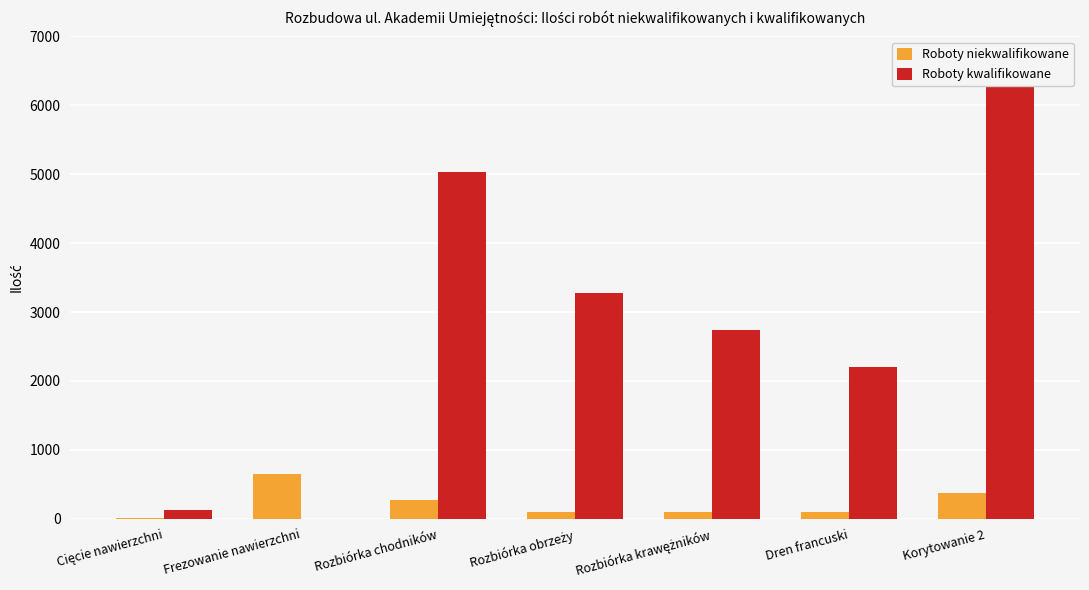

What is the label of the 2nd bar from the right?

Dren francuski